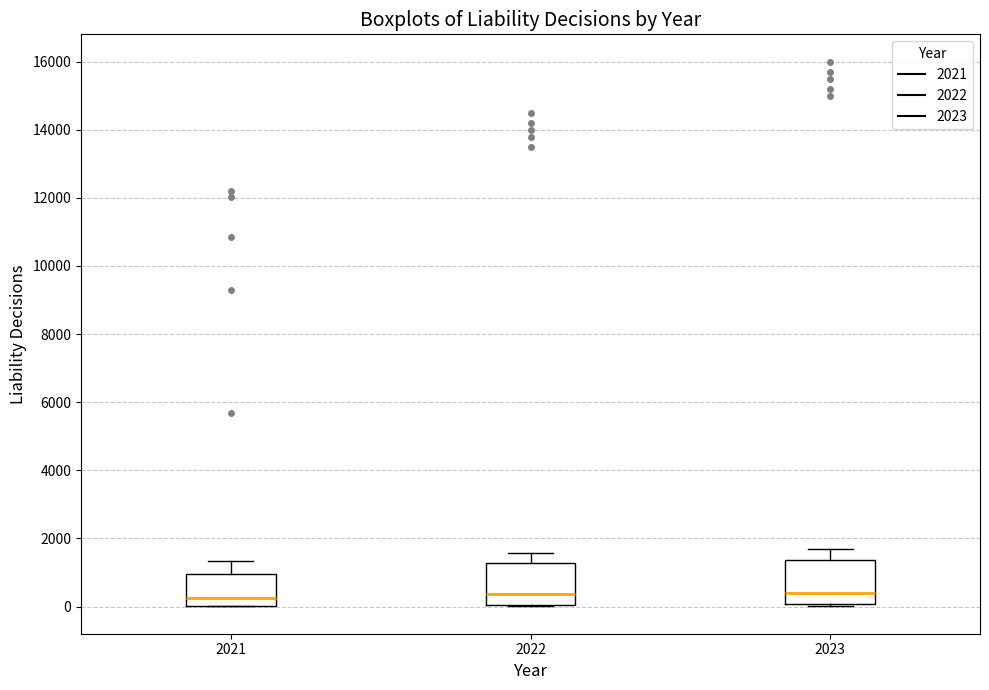

Reading left to right, transcribe this box plot: for each box, give where its median line is, the range the box spans, and where its two whiskers end, as read against the y-axis. The values are not printed on the chart, so give them approximately, as read against the axis.

2021: median 200, box 0 to 1000, whiskers 0 to 1400
2022: median 400, box 0 to 1200, whiskers 0 to 1600
2023: median 400, box 0 to 1400, whiskers 0 to 1800